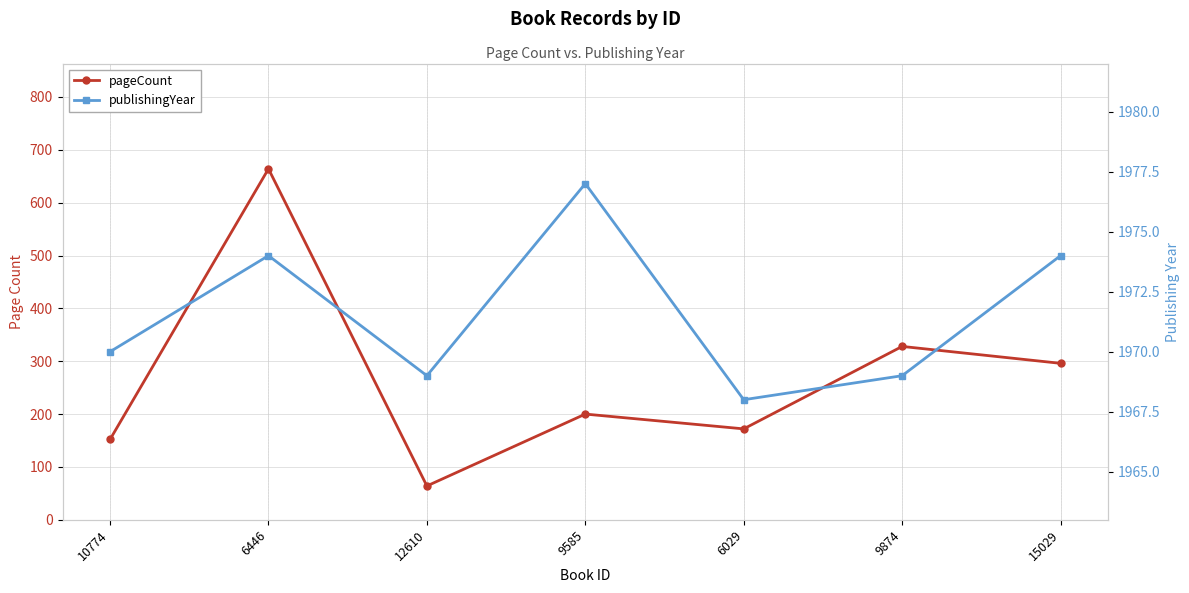

How many lines are shown in the chart?

2